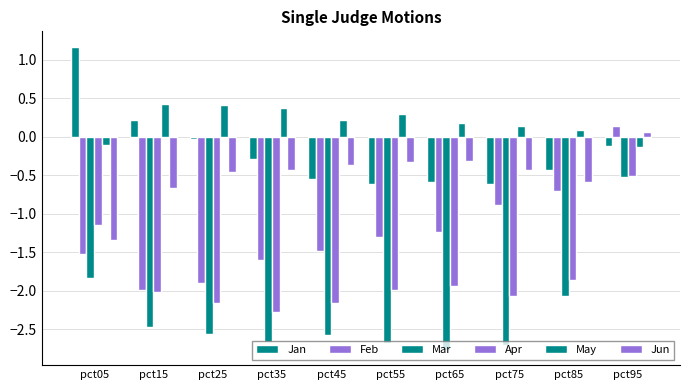

Is it true that Feb equals -2.3 at pct55?

False